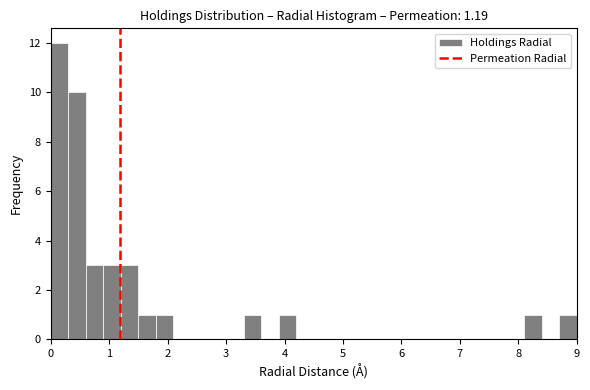

Read against the x-axis, roughly where is the centre of the tallest bar?

0.2